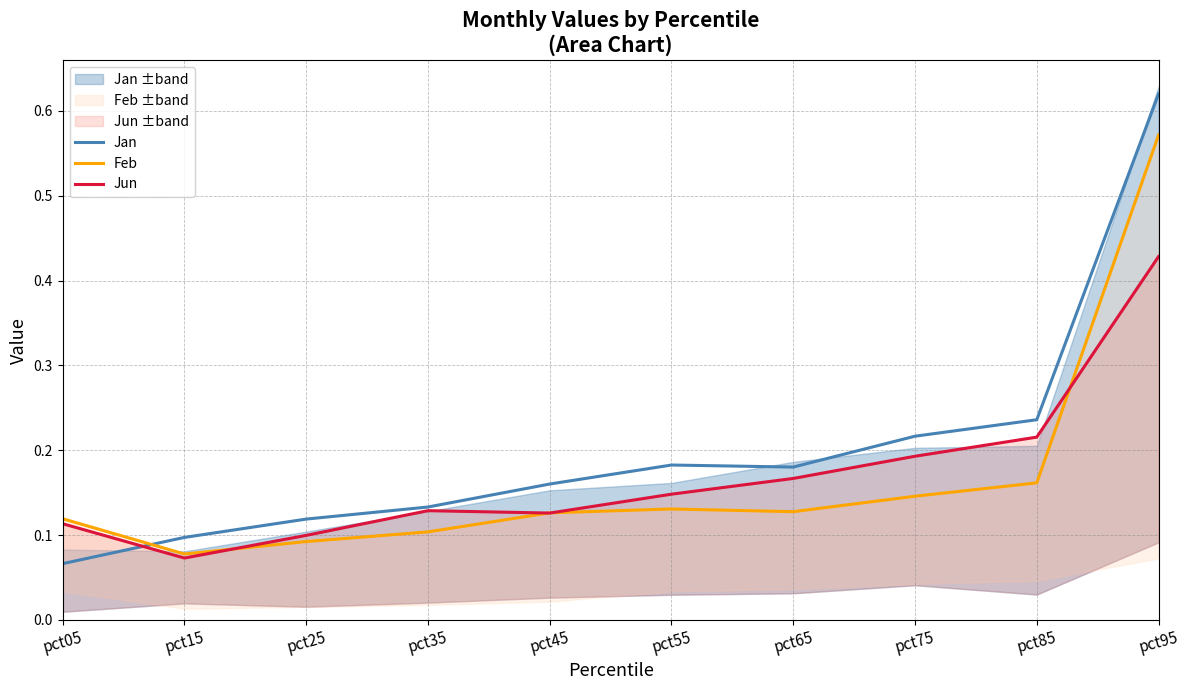

How many intersections are there between Jun and Feb?

4